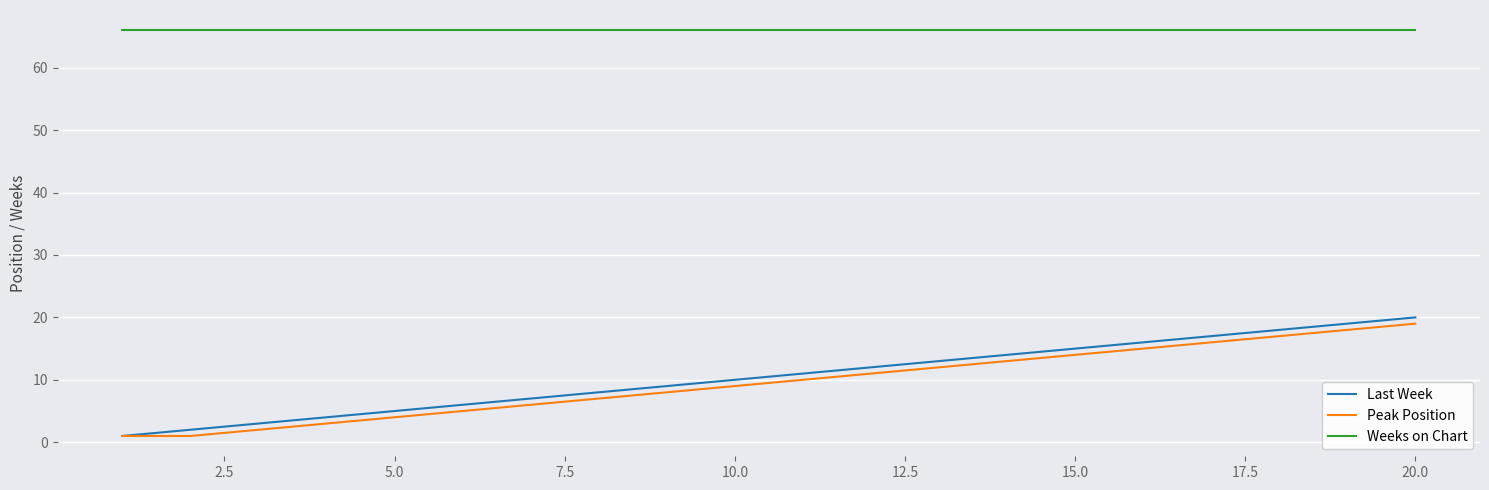

Reading left to right, transcribe all the data shown in this chart.

Last Week: 1	2	3	4	5	6	7	8	9	10	11	12	13	14	15	16	17	18	19	20
Peak Position: 1	1	2	3	4	5	6	7	8	9	10	11	12	13	14	15	16	17	18	19
Weeks on Chart: 66	66	66	66	66	66	66	66	66	66	66	66	66	66	66	66	66	66	66	66